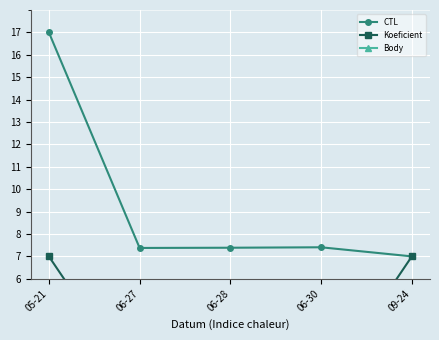

What position from the left is 05-21?

1